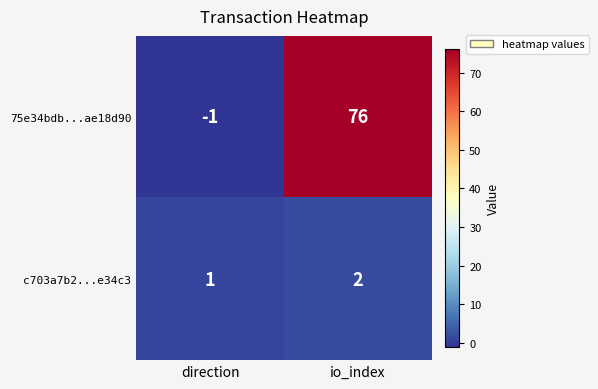

Where is c703a7b2...e34c3 nearest to the value 1?

direction